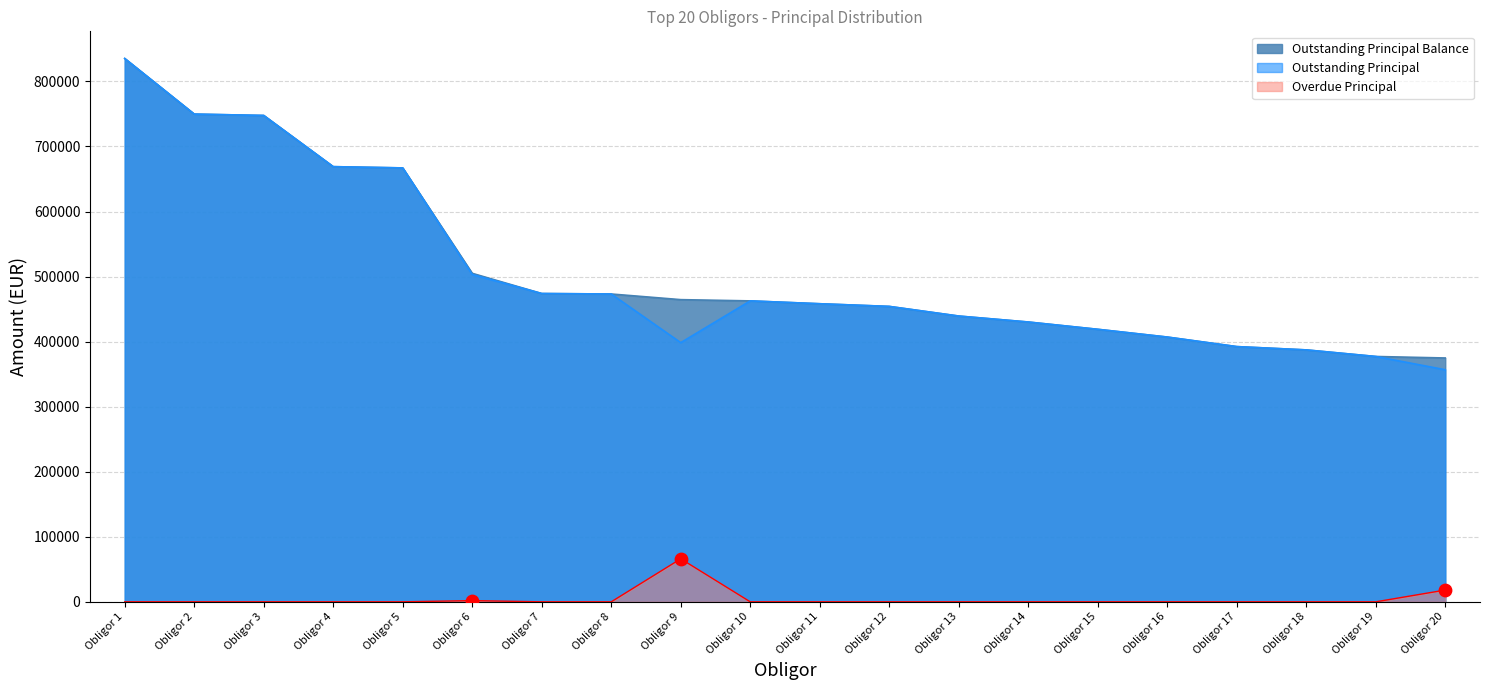

At which category is the sum across all series the highest?

Obligor 1